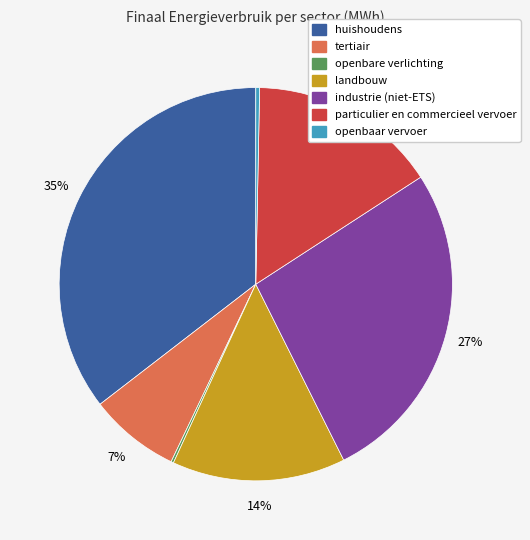

Is the sum of openbaar vervoer and industrie (niet-ETS) greater than half?

No